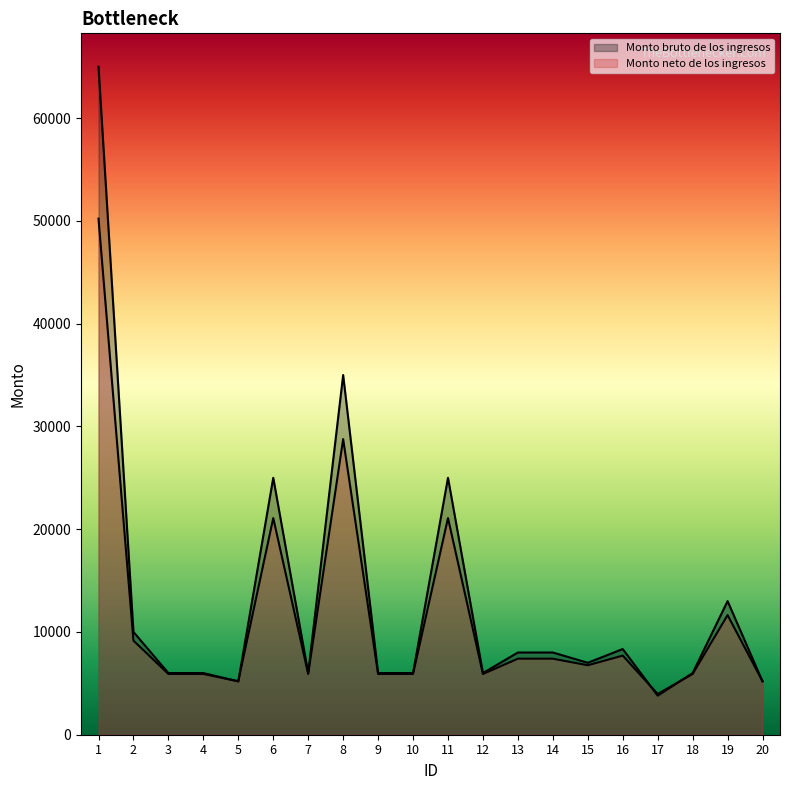

Is it true that Monto bruto de los ingresos equals 10000.0 at 2?

True